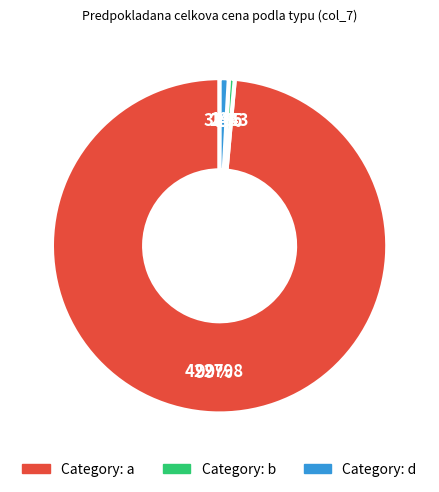

Is there any slice that represents more than half of the pie?

Yes